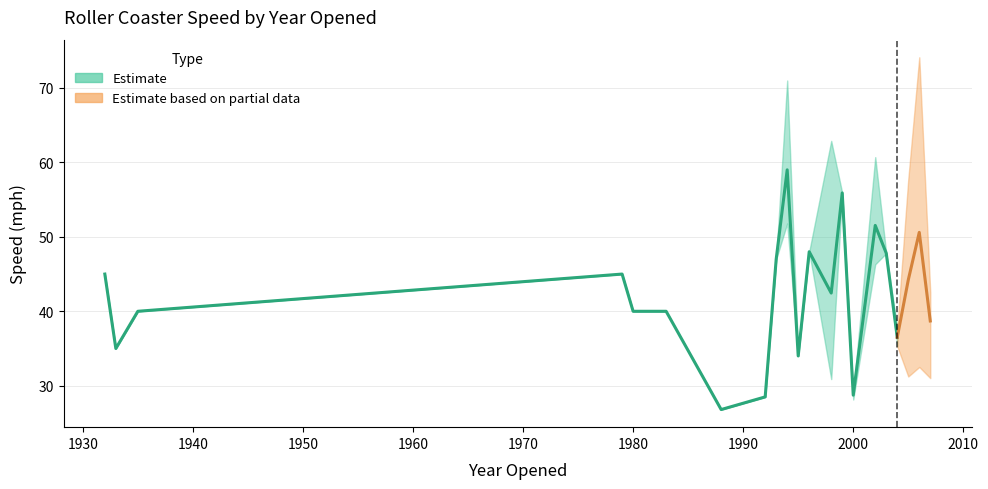

What is the label of the 34th point from the left?

2000